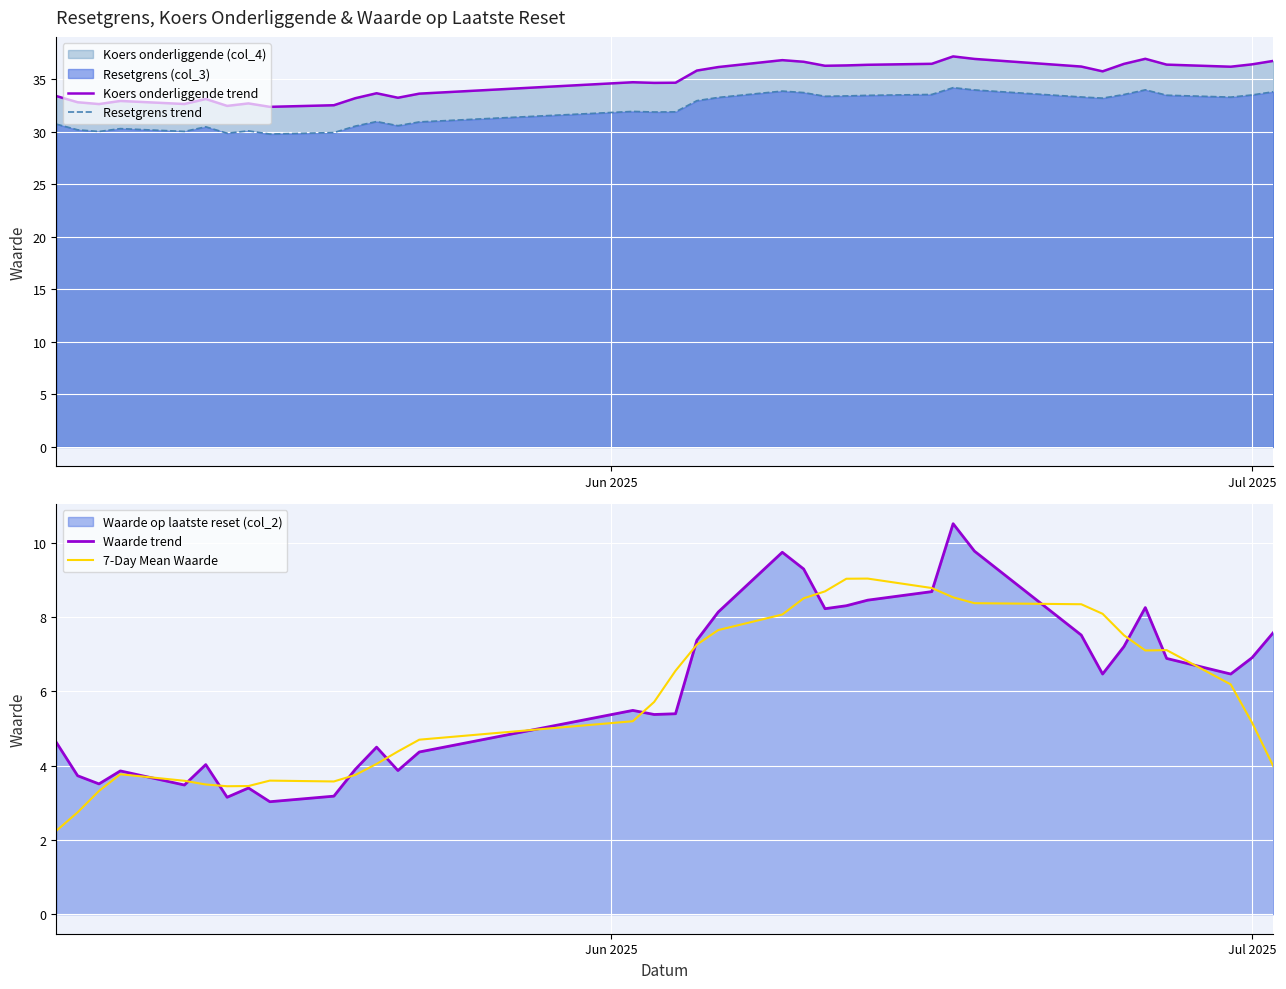

True or false: Resetgrens trend and Koers onderliggende trend intersect in this chart.

False